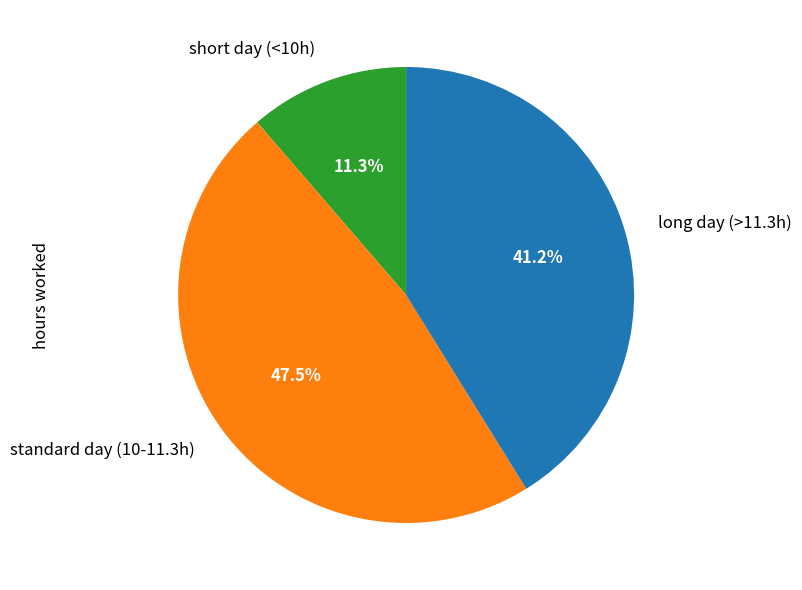

What is the smallest slice in the pie chart?

short day (<10h)